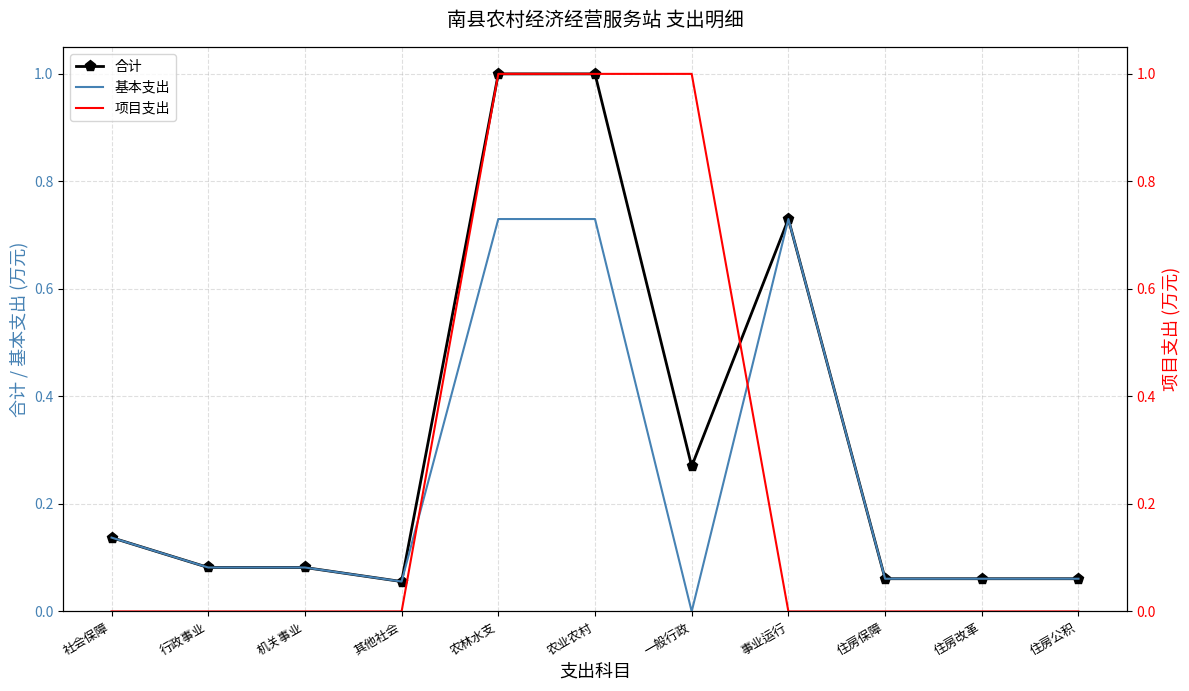

What are all the series names shown in the legend?

合计, 基本支出, 项目支出